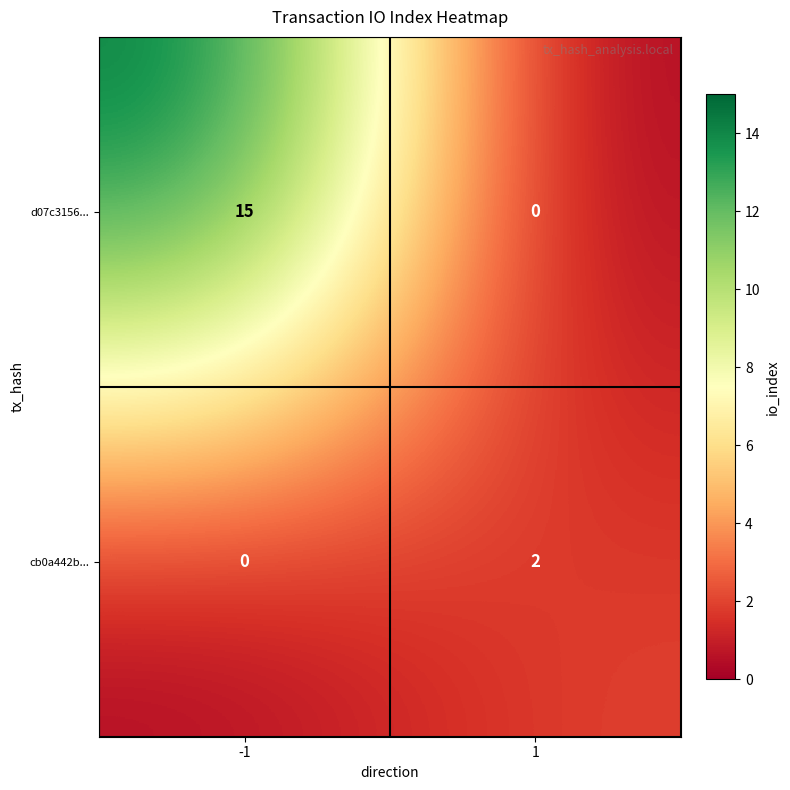

What is the difference between the maximum and minimum values in the d07c3156... series?

15